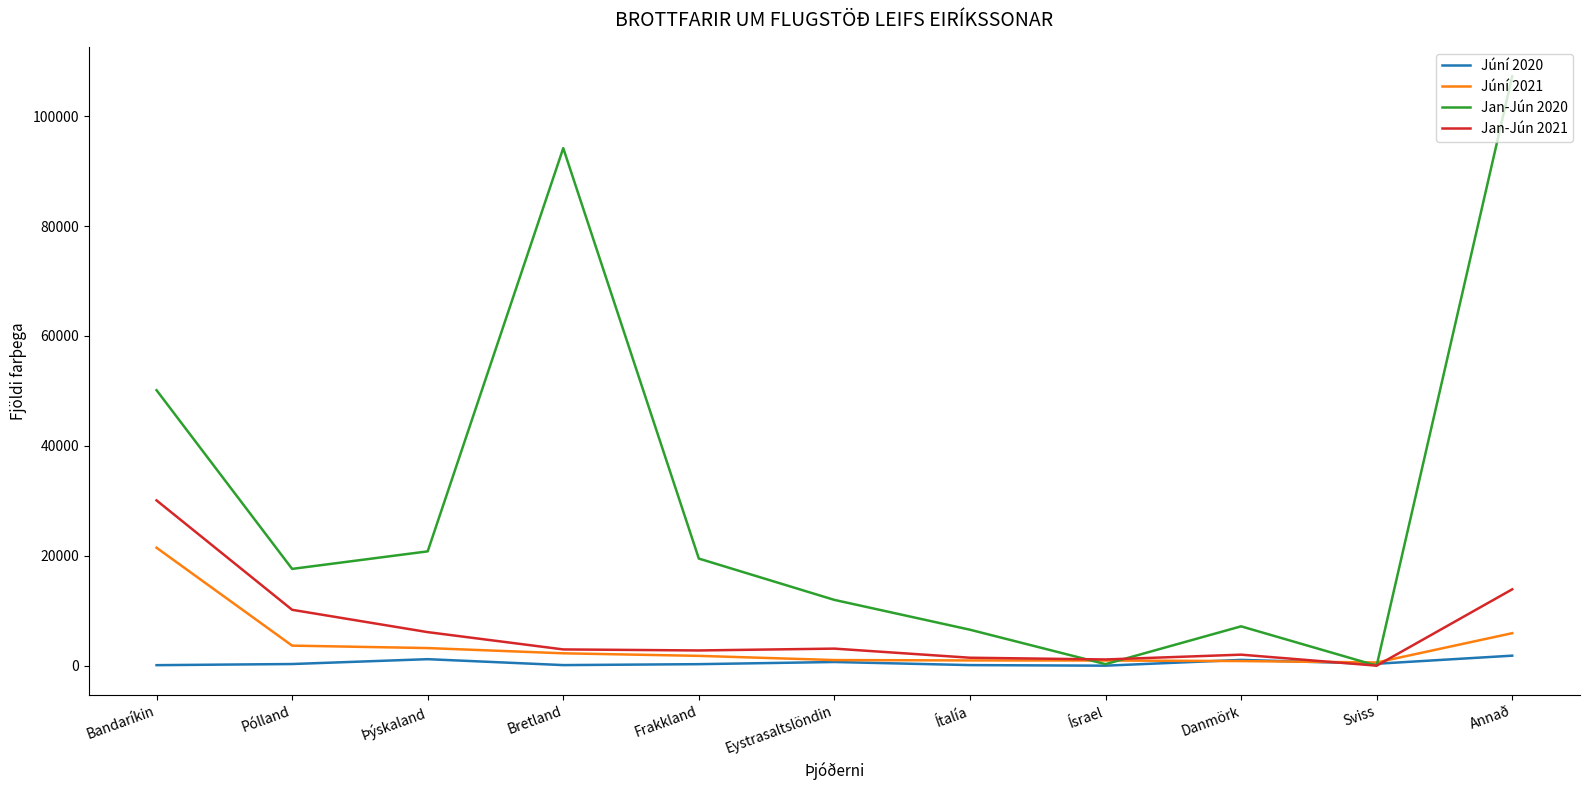

What is the difference between the maximum and minimum values in the Jan-Jún 2020 series?

107254